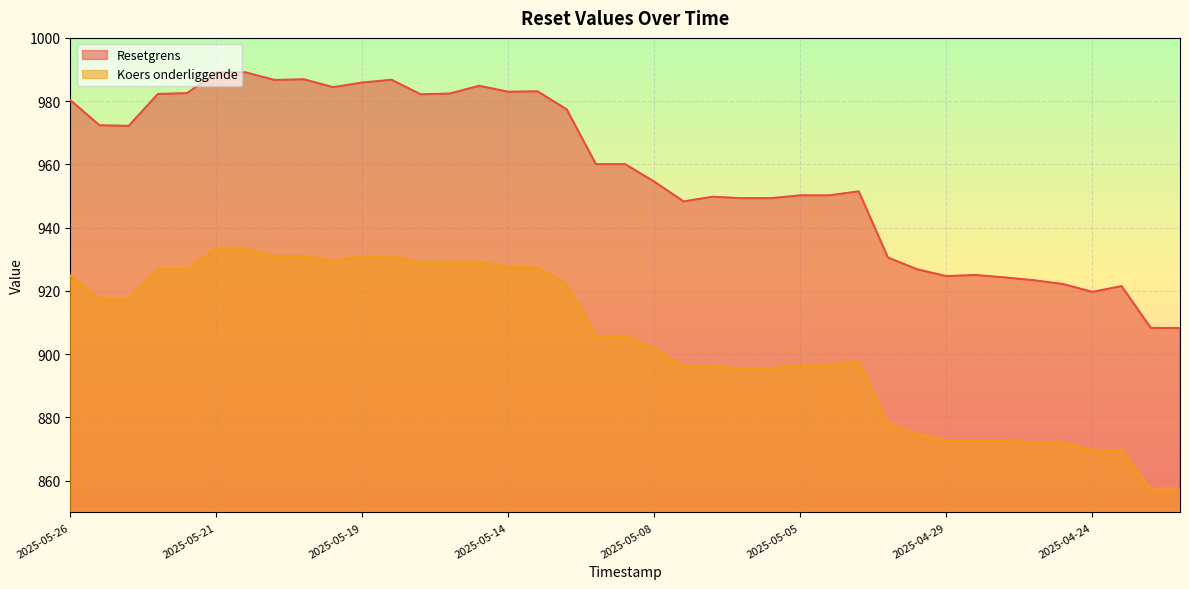

What is the total value across all series at 2025-04-24?

1789.4